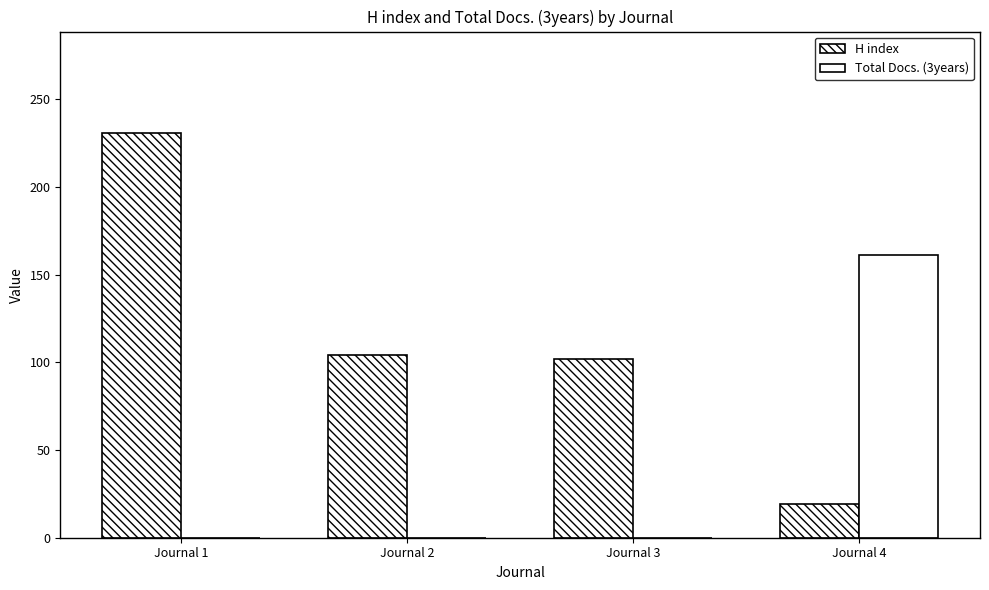

Reading left to right, list all the values displayed in this chart.

H index: 231	104	102	19
Total Docs. (3years): 0	0	0	161